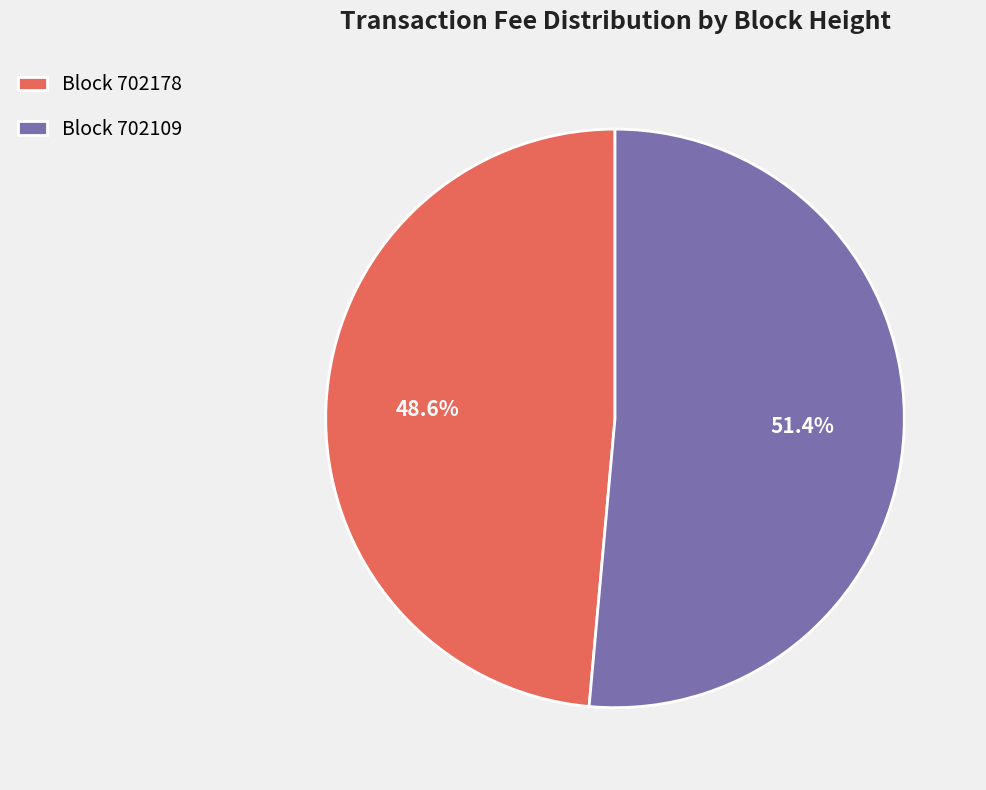

Is the sum of Block 702178 and Block 702109 greater than half?

Yes